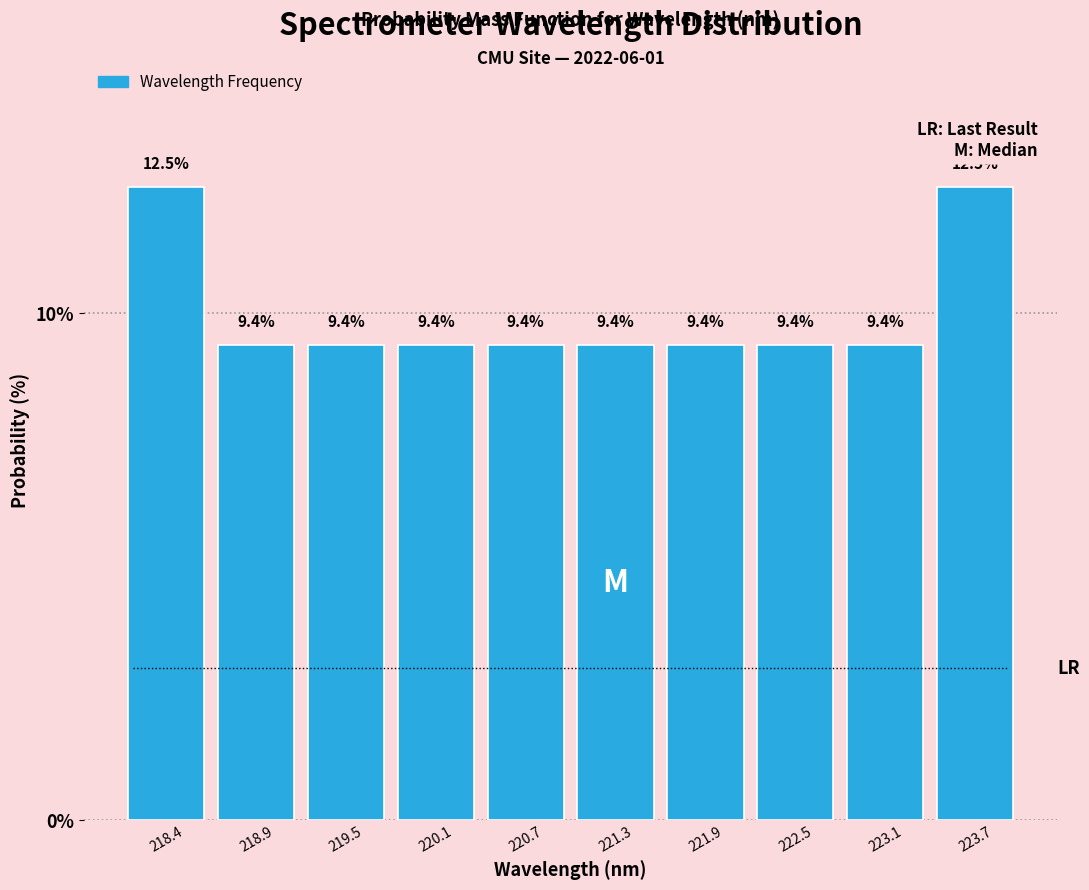

Reading left to right, transcribe this chart: for each bar, give the range it covers on the x-axis and its height. The bar edges are not printed on the chart, so give them approximately, as read against the axis.

218.1 to 218.7: 12.5
218.7 to 219.2: 9.4
219.2 to 219.8: 9.4
219.8 to 220.4: 9.4
220.4 to 221.0: 9.4
221.0 to 221.6: 9.4
221.6 to 222.2: 9.4
222.2 to 222.8: 9.4
222.8 to 223.4: 9.4
223.4 to 224.0: 12.5